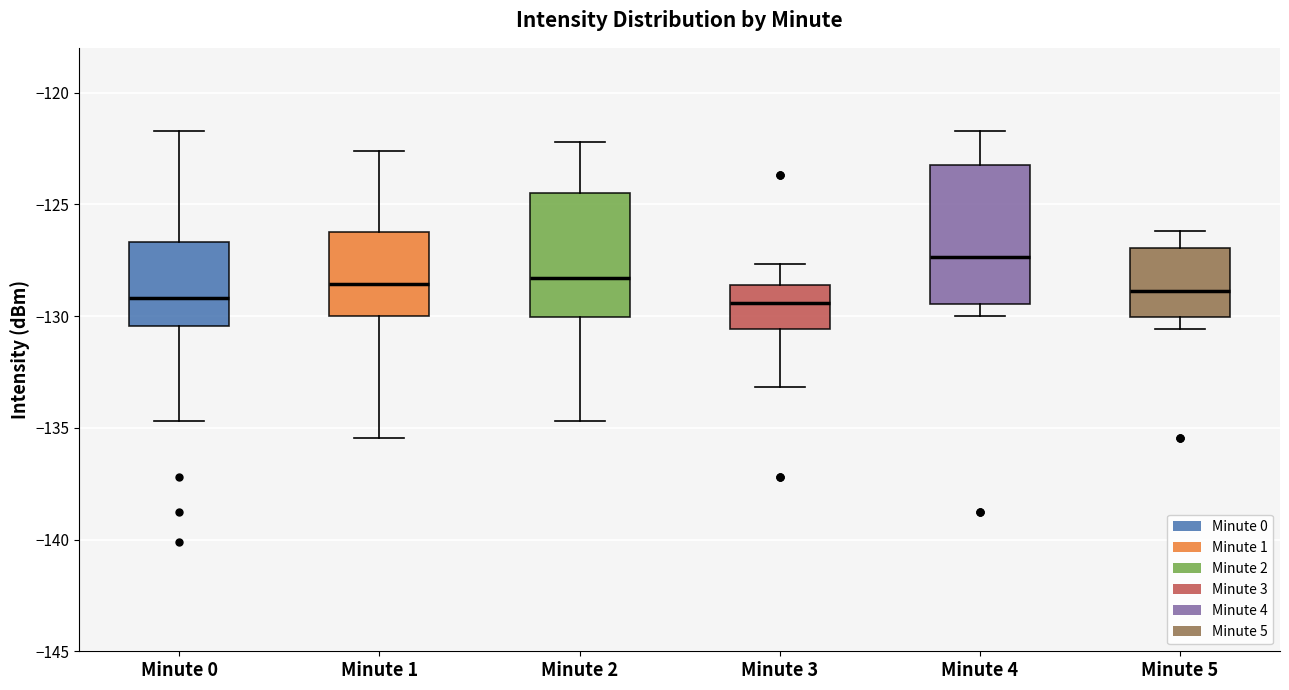

Reading left to right, read every box against the y-axis: the position of its median line, the range the box covers, and the ends of its whiskers. The values are not printed on the chart, so give them approximately, as read against the axis.

Minute 0: median -129.0, box -130.5 to -126.5, whiskers -134.5 to -121.5
Minute 1: median -128.5, box -130.0 to -126.0, whiskers -135.5 to -122.5
Minute 2: median -128.5, box -130.0 to -124.5, whiskers -134.5 to -122.0
Minute 3: median -129.5, box -130.5 to -128.5, whiskers -133.0 to -127.5
Minute 4: median -127.5, box -129.5 to -123.5, whiskers -130.0 to -121.5
Minute 5: median -129.0, box -130.0 to -127.0, whiskers -130.5 to -126.0